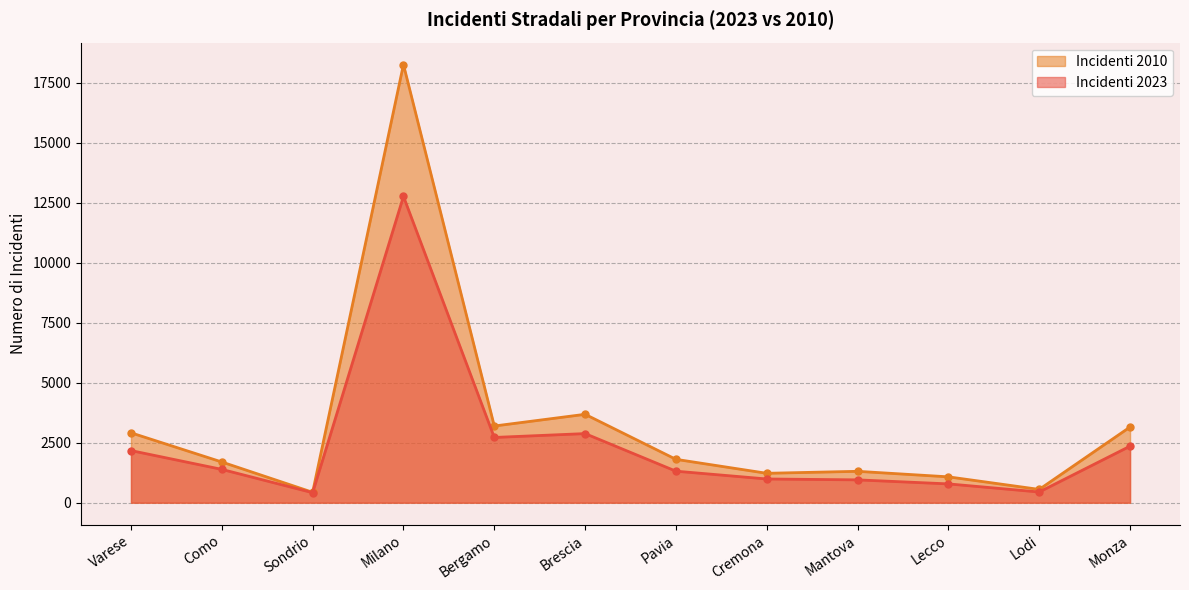

What position from the left is Bergamo?

5